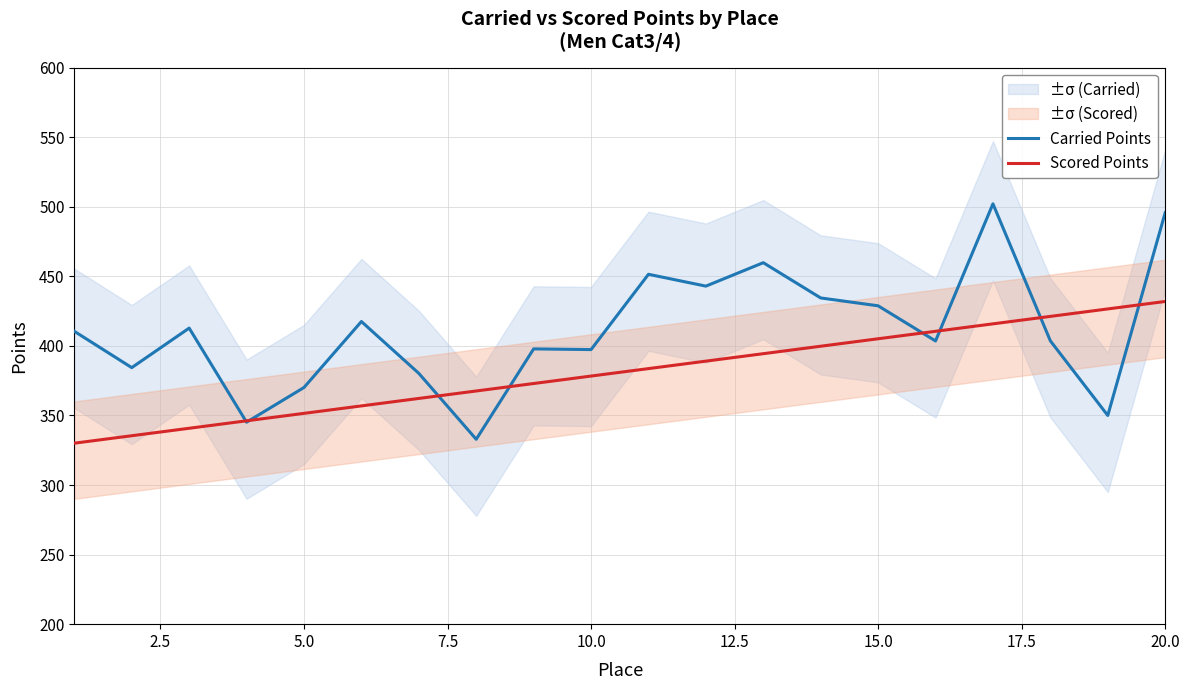

What is the maximum value for Scored Points?

431.9